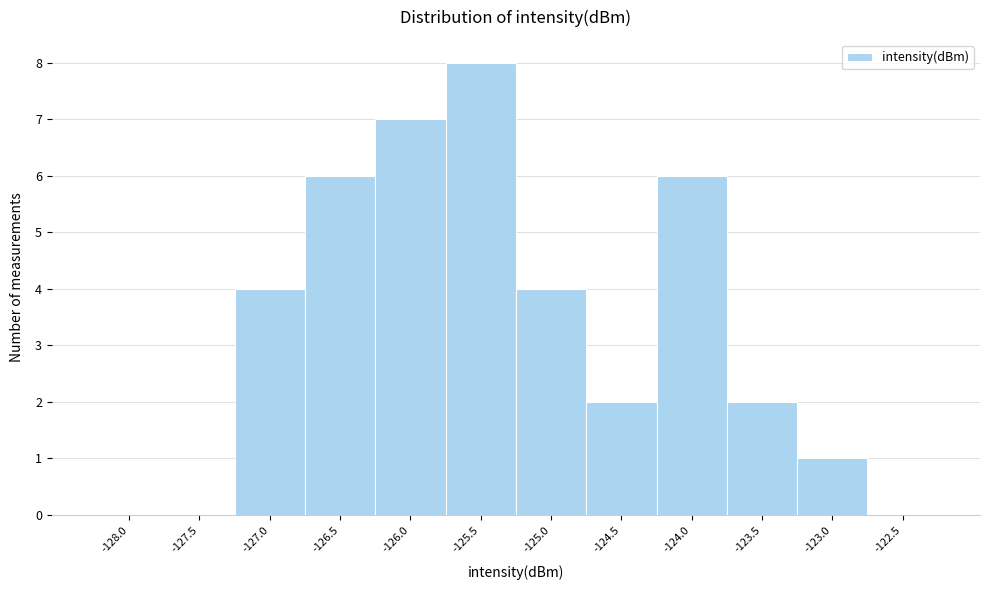

Reading left to right, transcribe all the data shown in this chart.

-128.0=0	-127.5=0	-127.0=4	-126.5=6	-126.0=7	-125.5=8	-125.0=4	-124.5=2	-124.0=6	-123.5=2	-123.0=1	-122.5=0